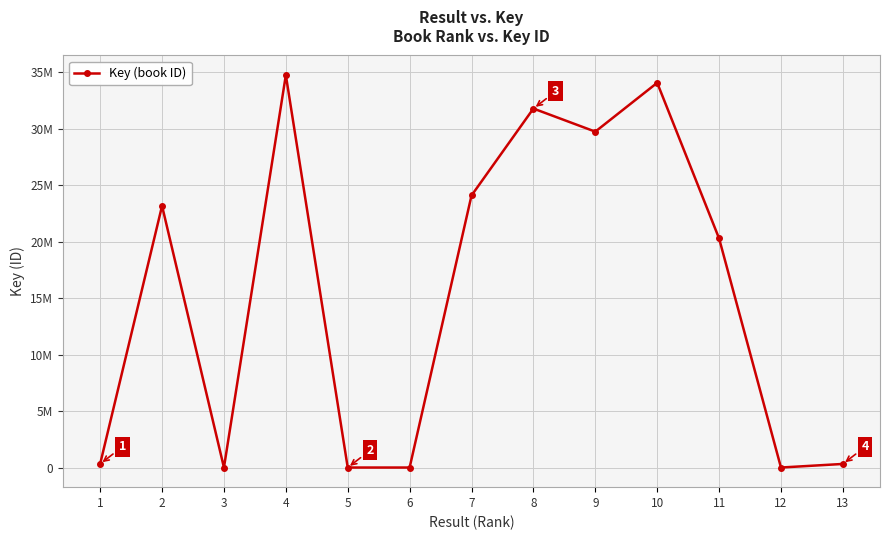

Is it true that the value at 3 is 1732?

False